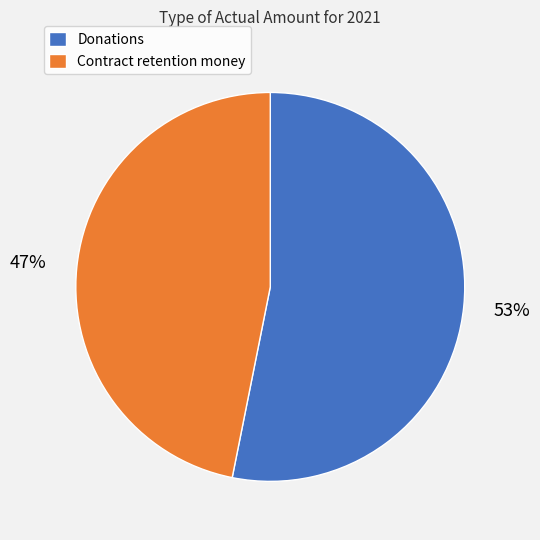

To the nearest percent, what portion does Contract retention money represent?

47%